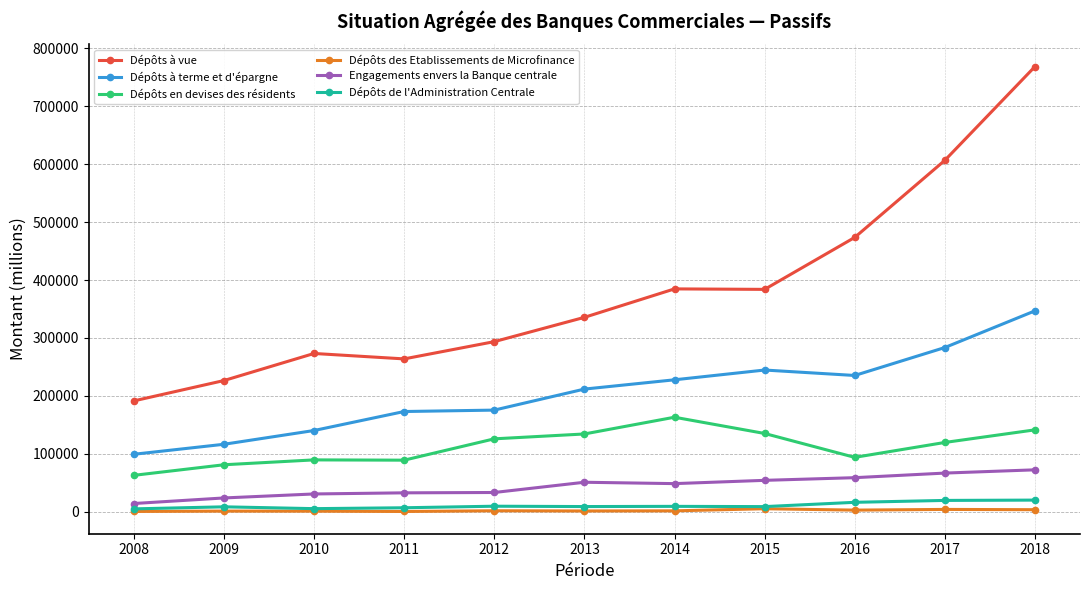

What is the maximum value for Dépôts à terme et d'épargne?

346751.4